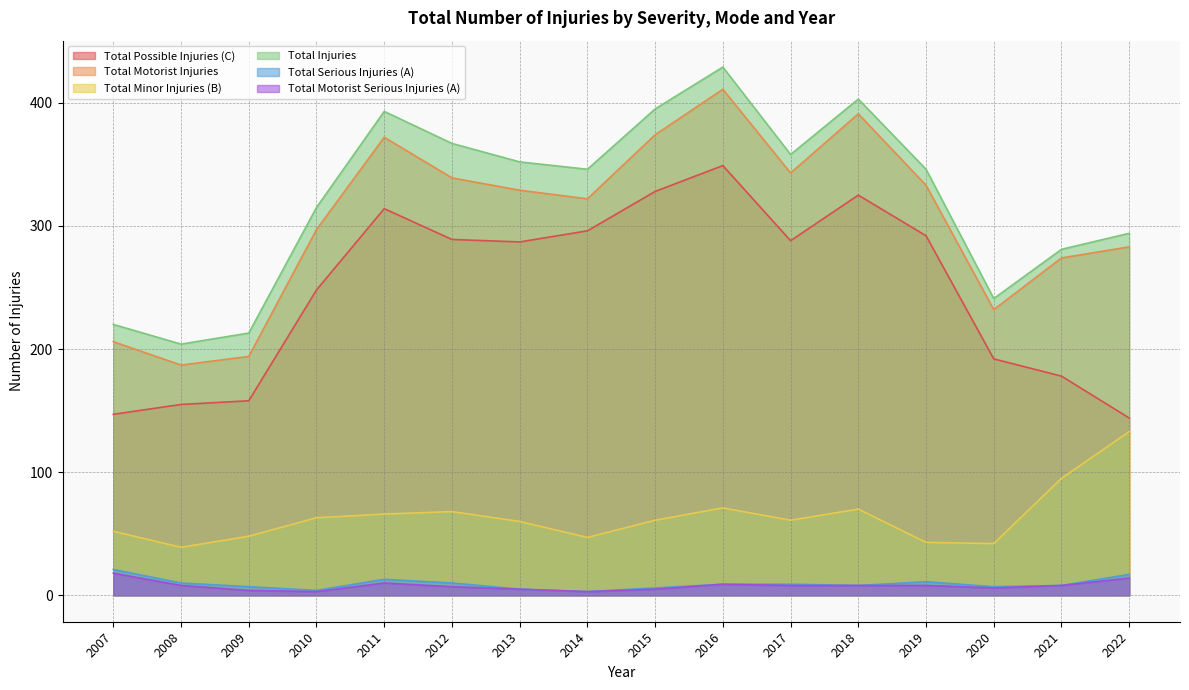

Reading left to right, list all the values displayed in this chart.

Total Possible Injuries (C): 2007=147	2008=155	2009=158	2010=248	2011=314	2012=289	2013=287	2014=296	2015=328	2016=349	2017=288	2018=325	2019=292	2020=192	2021=178	2022=144
Total Motorist Injuries: 2007=206	2008=187	2009=194	2010=297	2011=372	2012=339	2013=329	2014=322	2015=374	2016=411	2017=343	2018=391	2019=333	2020=232	2021=274	2022=283
Total Minor Injuries (B): 2007=52	2008=39	2009=48	2010=63	2011=66	2012=68	2013=60	2014=47	2015=61	2016=71	2017=61	2018=70	2019=43	2020=42	2021=95	2022=133
Total Injuries: 2007=220	2008=204	2009=213	2010=315	2011=393	2012=367	2013=352	2014=346	2015=395	2016=429	2017=358	2018=403	2019=346	2020=241	2021=281	2022=294
Total Serious Injuries (A): 2007=21	2008=10	2009=7	2010=4	2011=13	2012=10	2013=5	2014=3	2015=6	2016=9	2017=9	2018=8	2019=11	2020=7	2021=8	2022=17
Total Motorist Serious Injuries (A): 2007=18	2008=8	2009=4	2010=3	2011=10	2012=7	2013=5	2014=3	2015=5	2016=9	2017=8	2018=8	2019=8	2020=6	2021=8	2022=14